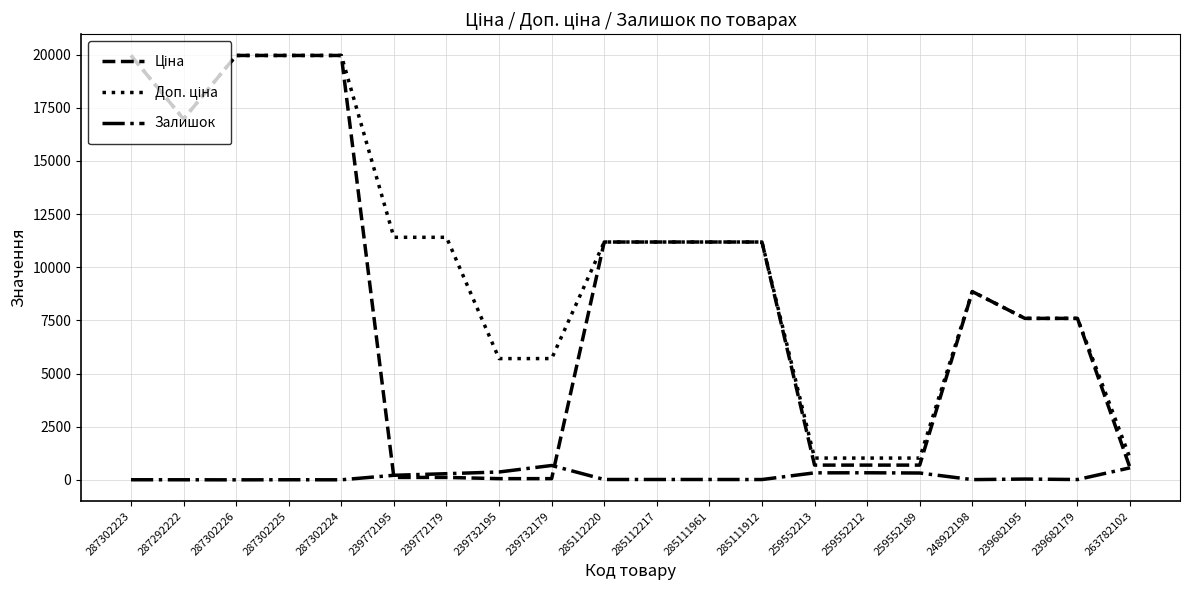

What is the maximum value for Залишок?

676.0